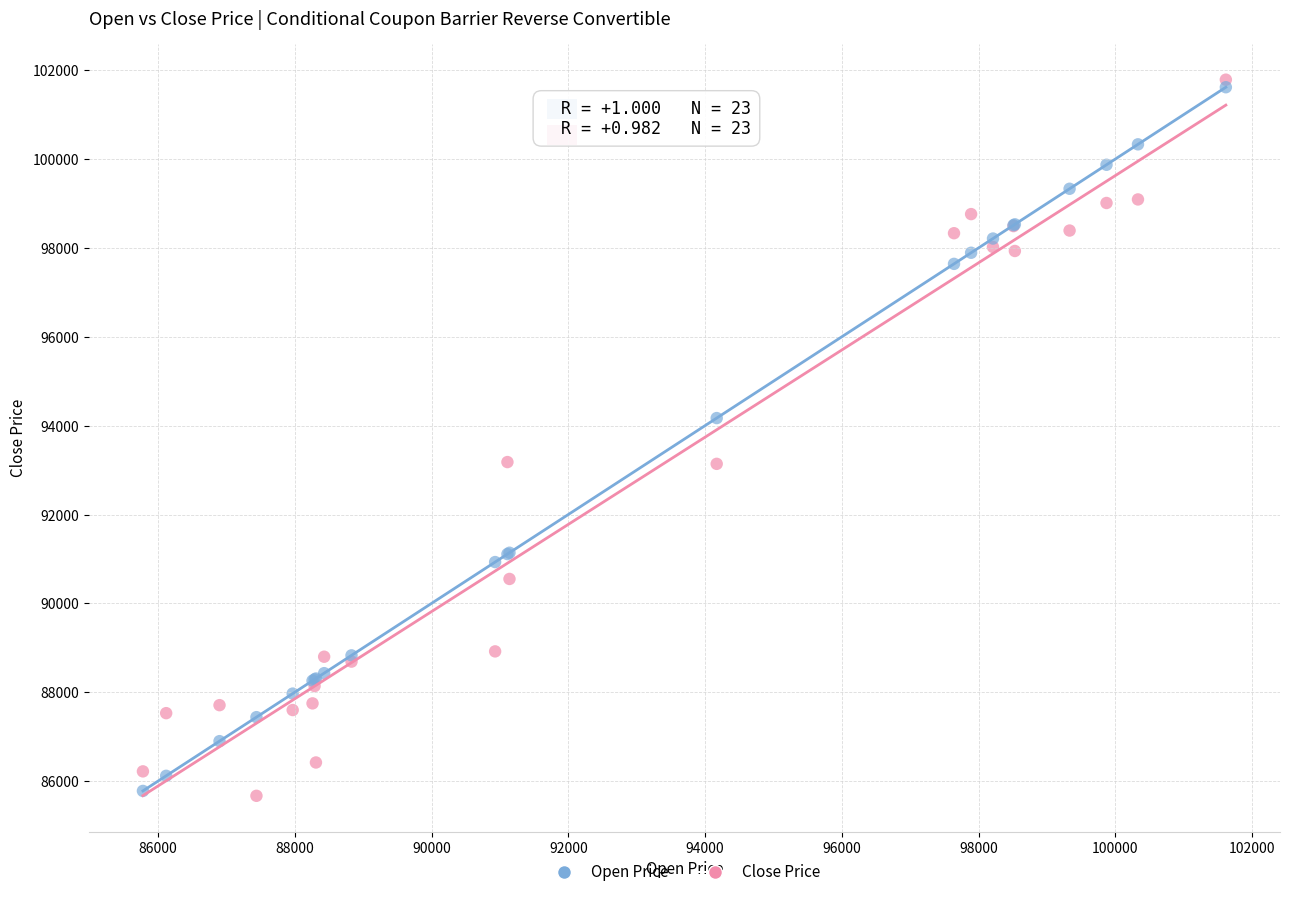

What are all the series names shown in the legend?

Open Price, Close Price